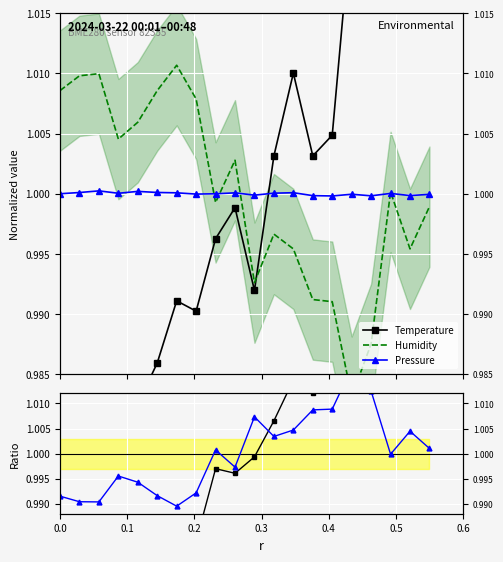

Is it true that Temp/Humidity equals 1.6 at 11?

False